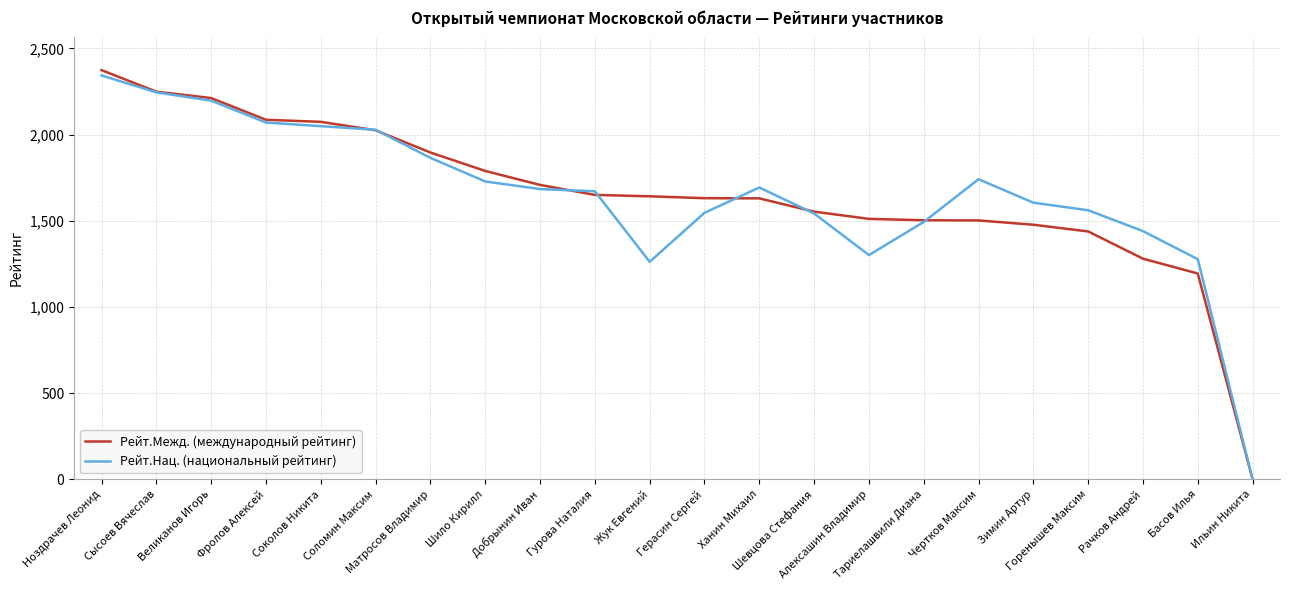

Which series has the widest spread of values?

Рейт.Межд. (международный рейтинг)